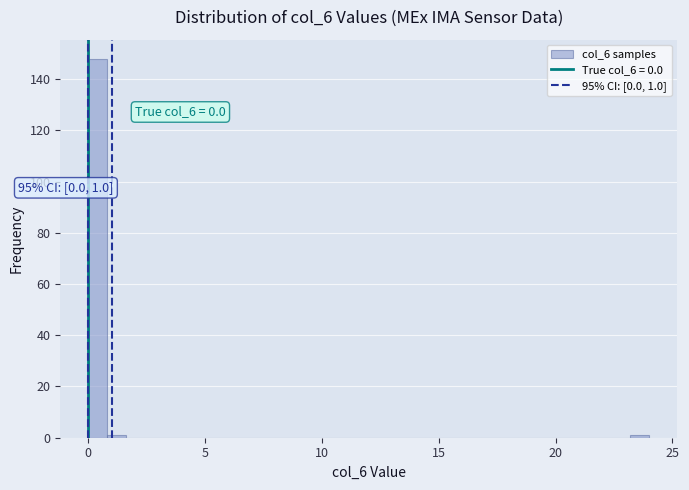

Read against the x-axis, roughly where is the centre of the tallest bar?

0.5